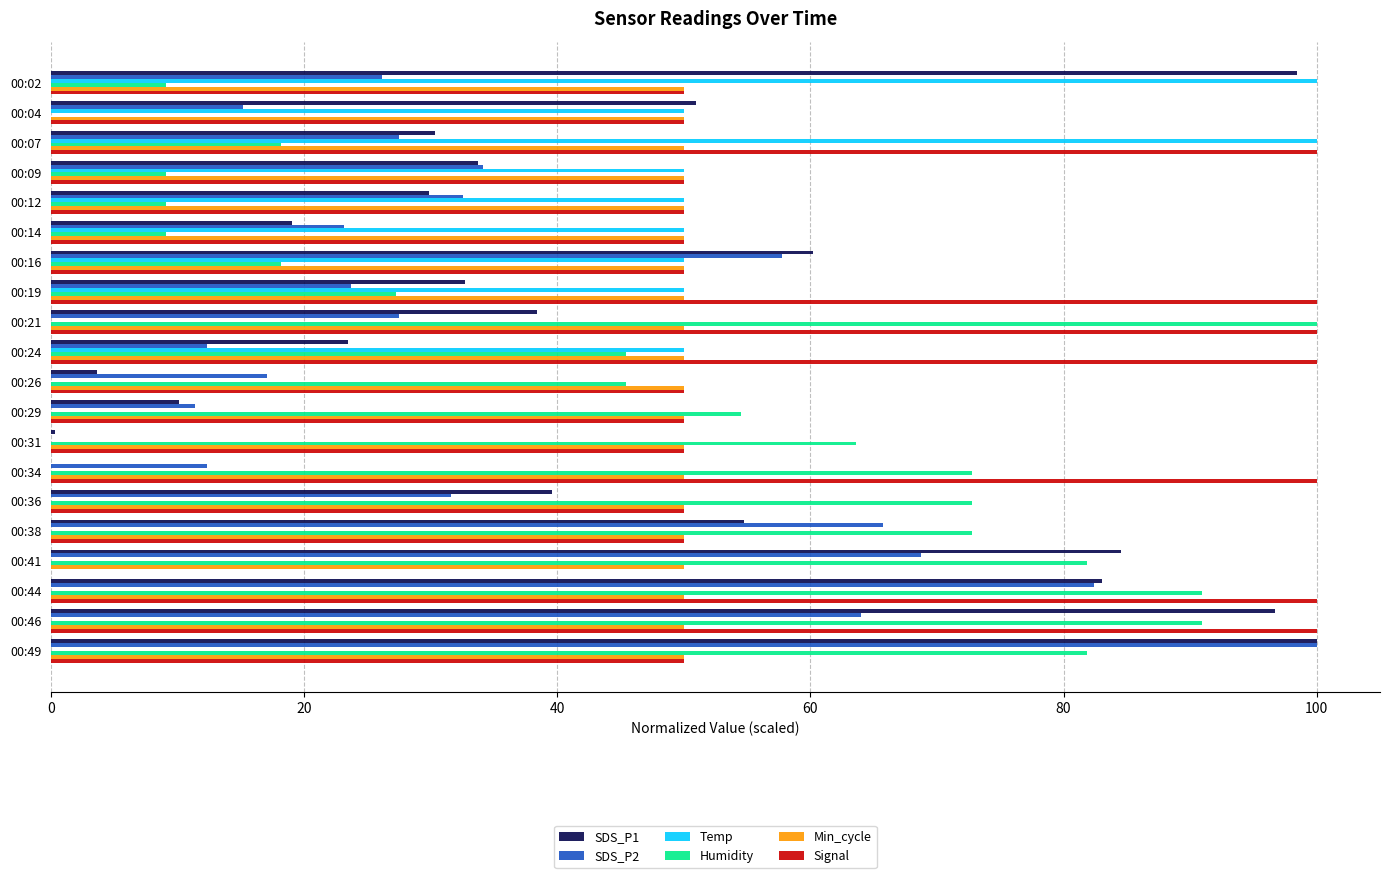

Which category has the highest value in the Humidity series?

00:21